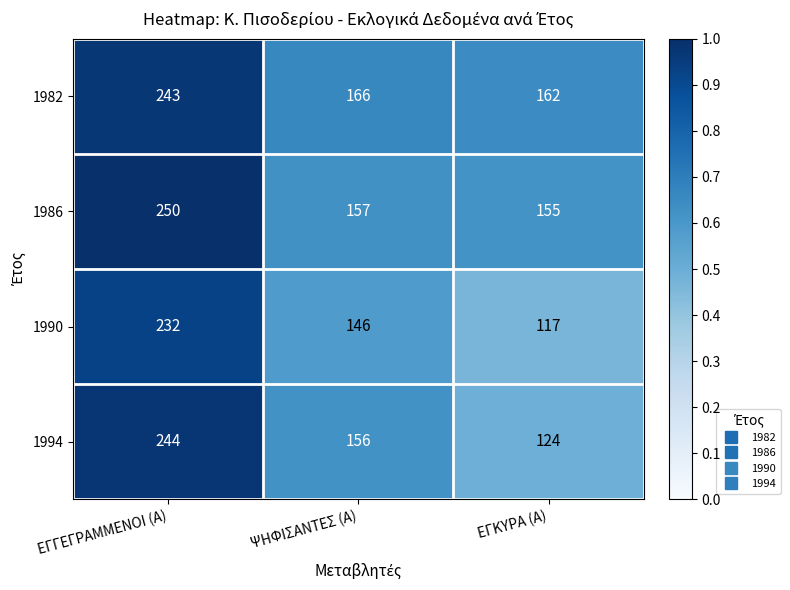

Rank the series by their maximum value, from lowest to highest.

1990, 1982, 1994, 1986